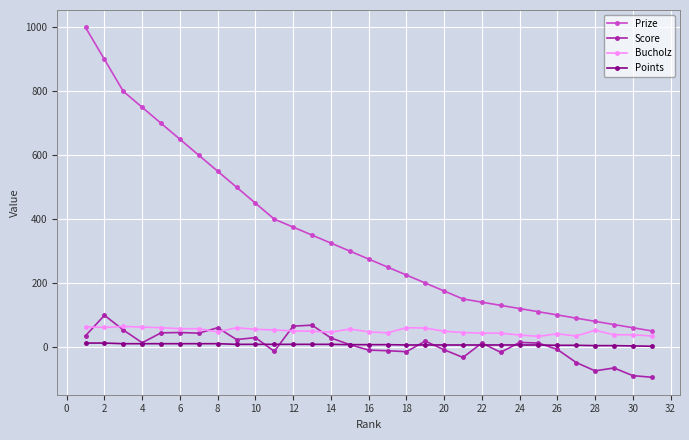

How many data points does each series have?

31